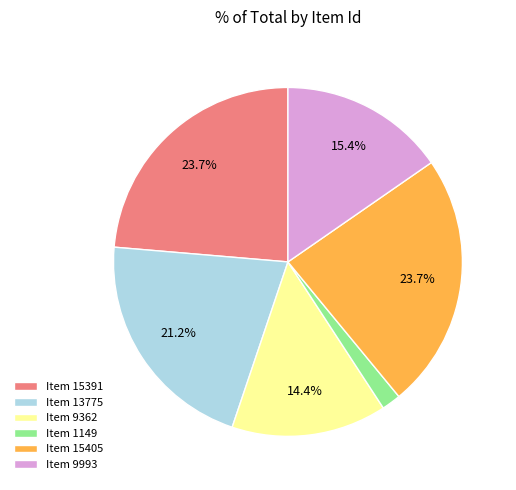

Does any single category account for the majority?

No